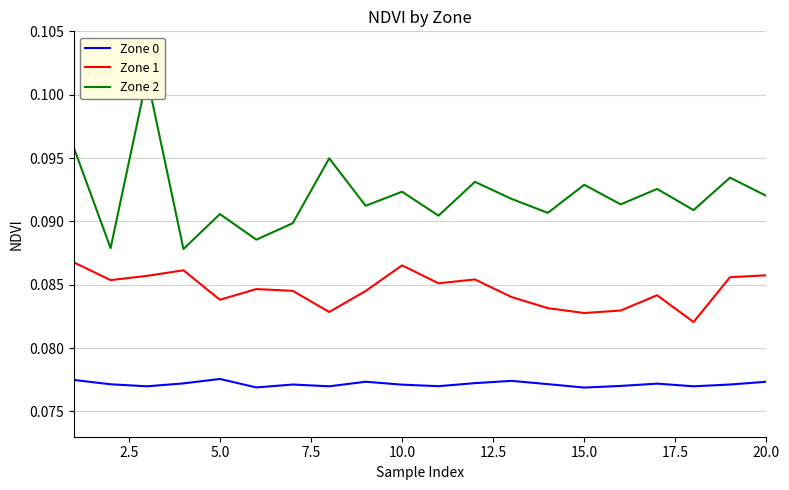

Does the chart display data point markers on the line(s)?

No